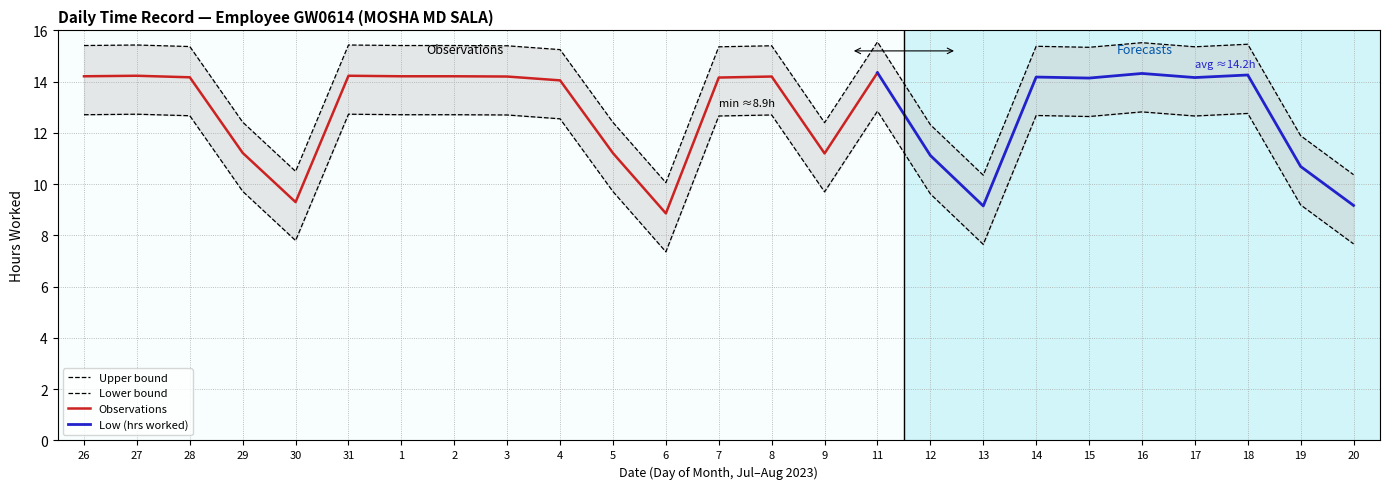

What is the change in value from 6 to 19?

+1.8